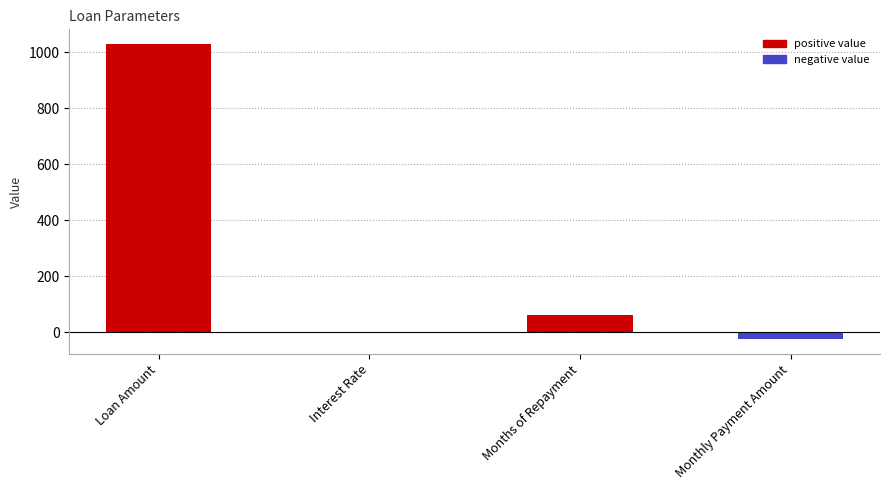

What is the change in value from Loan Amount to Monthly Payment Amount?

-1054.5